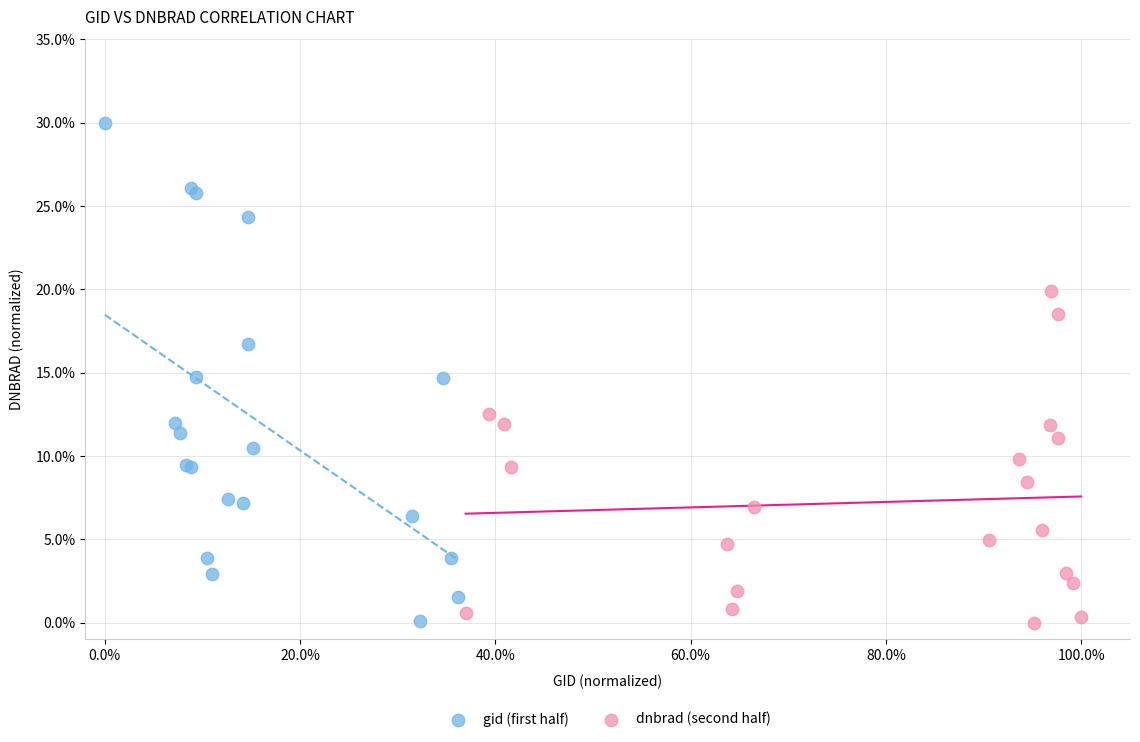

Which series contains the highest Y value?

gid (first half)